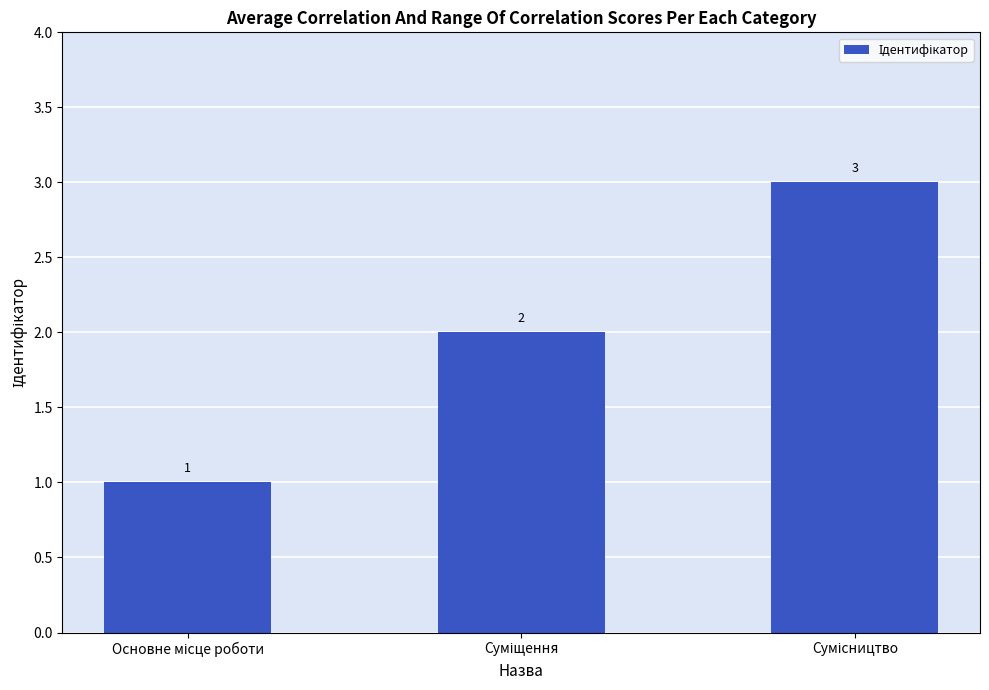

What is the greatest value displayed?

3